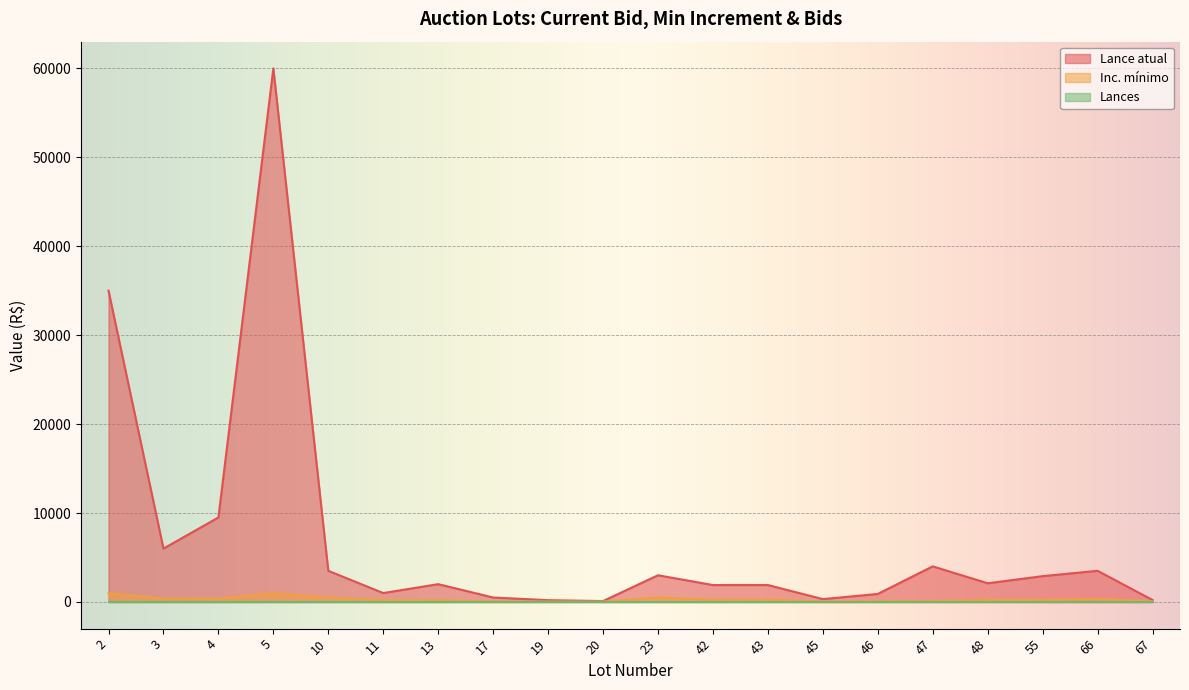

Is it true that Inc. mínimo equals 81 at 45?

False